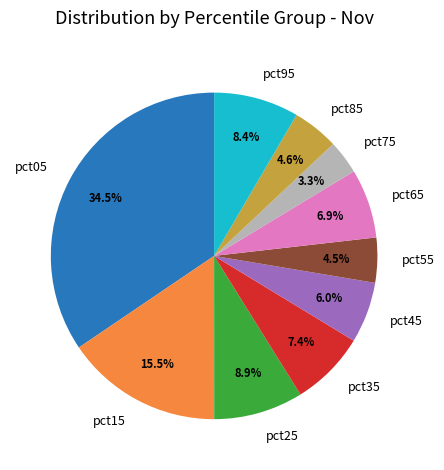

Do pct05 and pct85 together represent more than half of the pie?

No